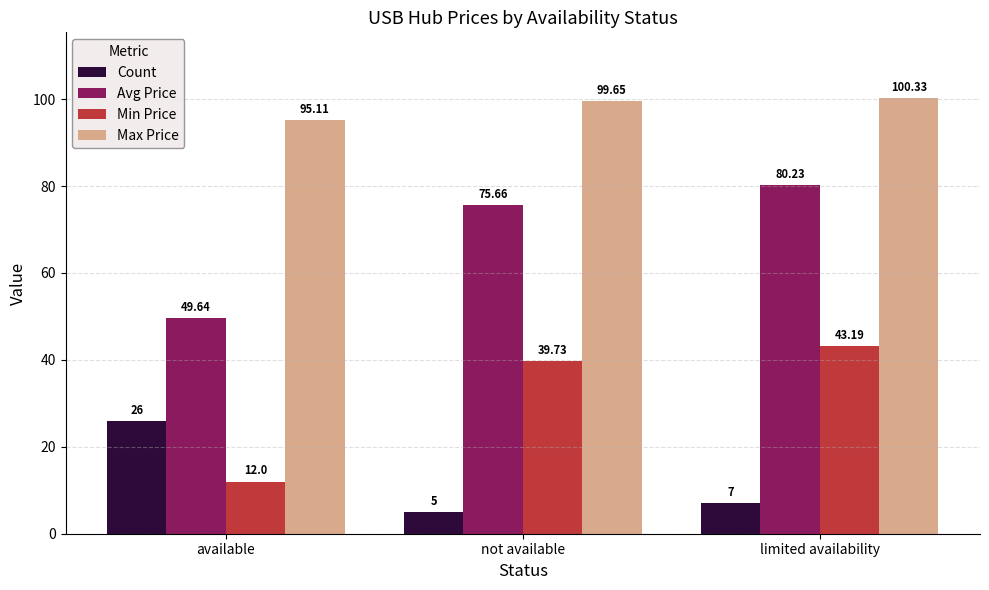

True or false: Min Price has a value of 16.5 at not available.

False